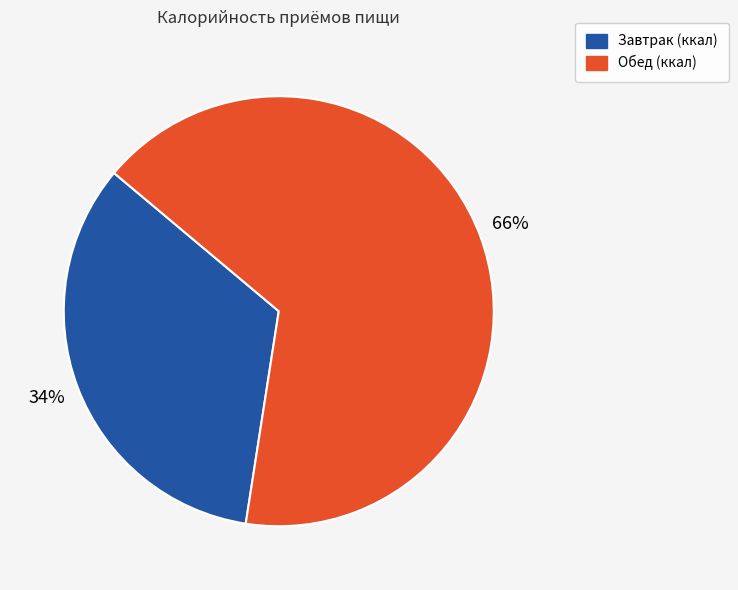

What is the smallest slice in the pie chart?

Завтрак